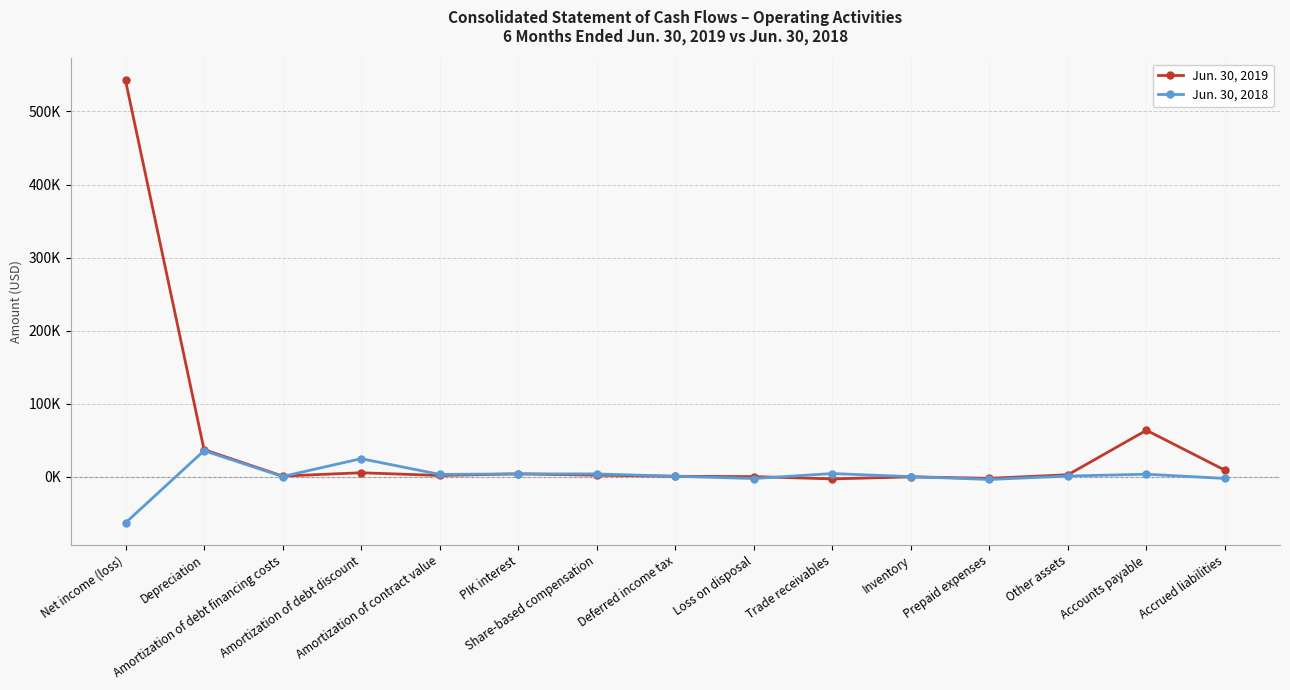

What is the label of the 5th point from the right?

Inventory